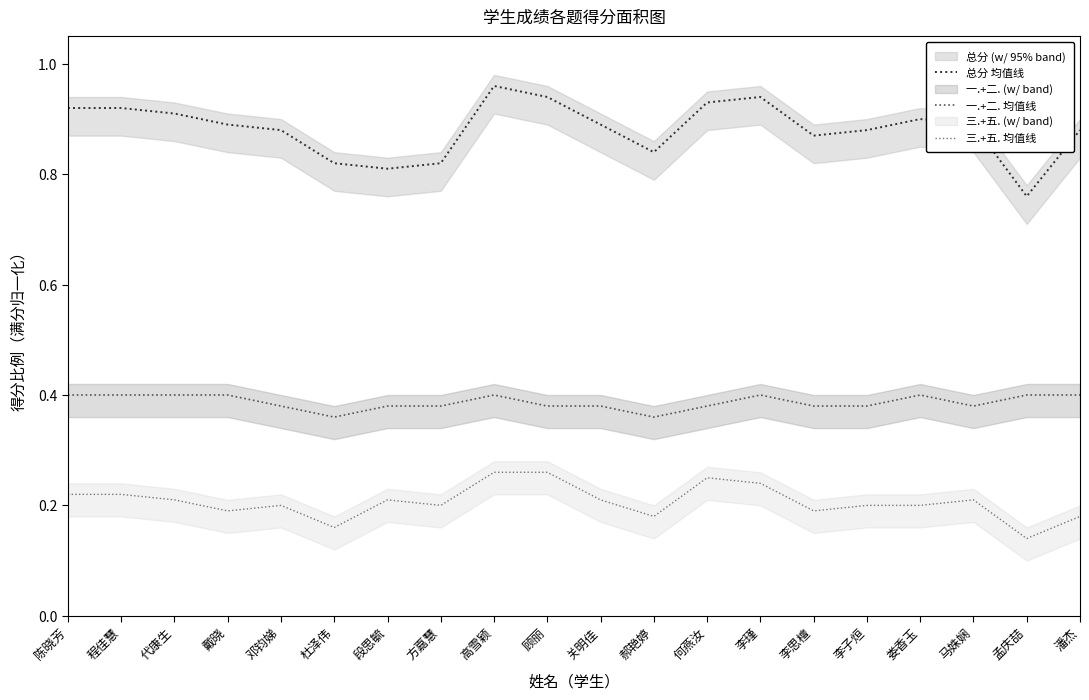

The value of 总分 均值线 at 李子烜 is 1.3. True or false?

False